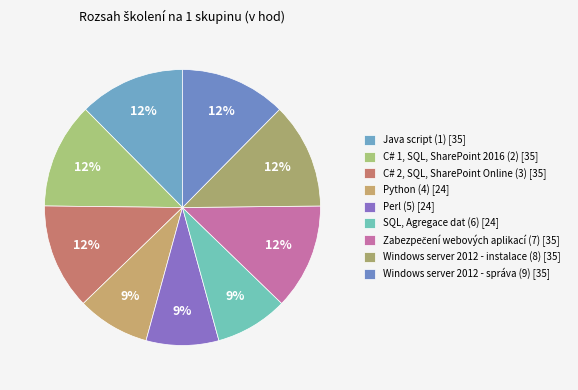

How many segments does this pie chart have?

9